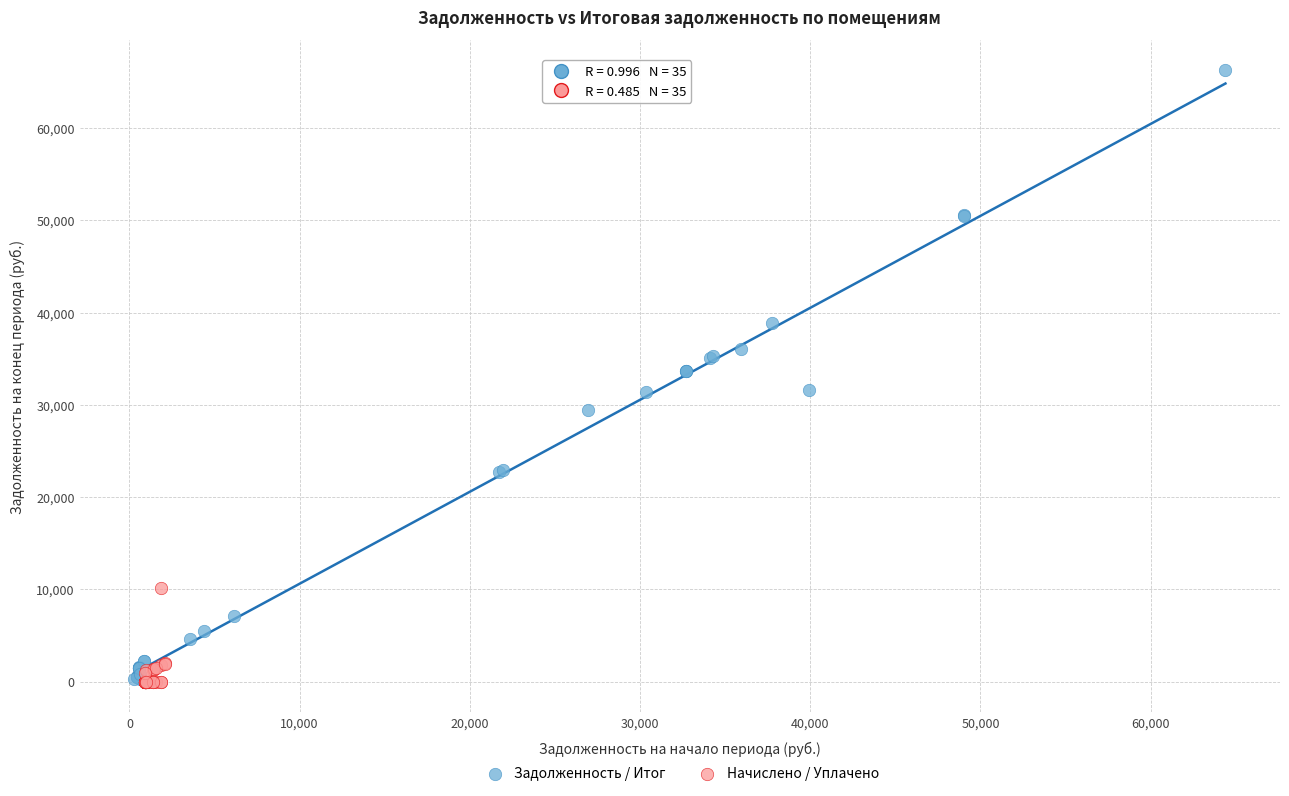

Which series has the widest spread of Y values?

Задолженность / Итог